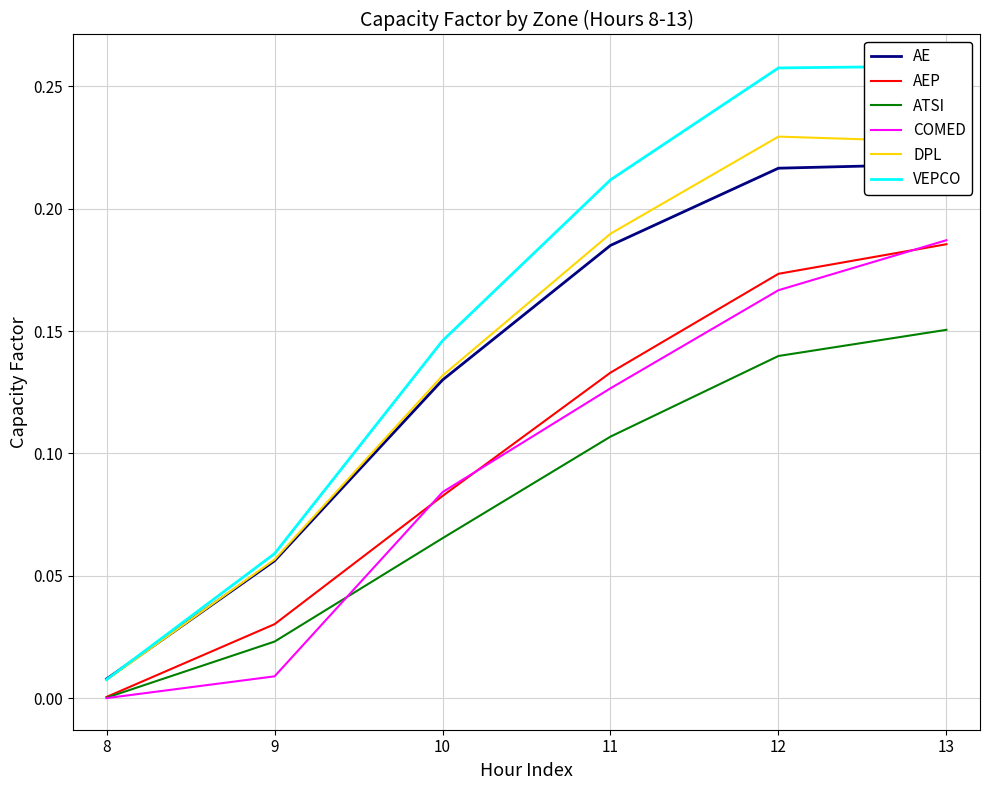

Is it true that ATSI equals 0.0 at 8?

True